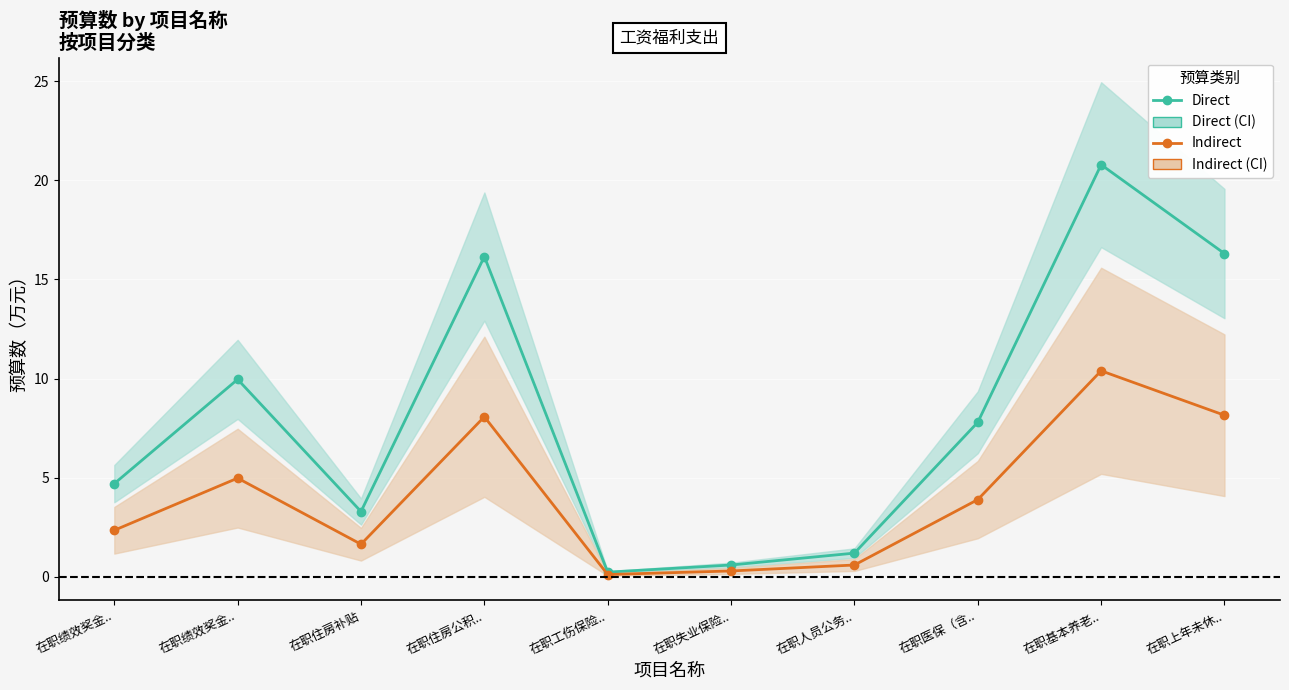

What is the maximum value for Direct?

20.8